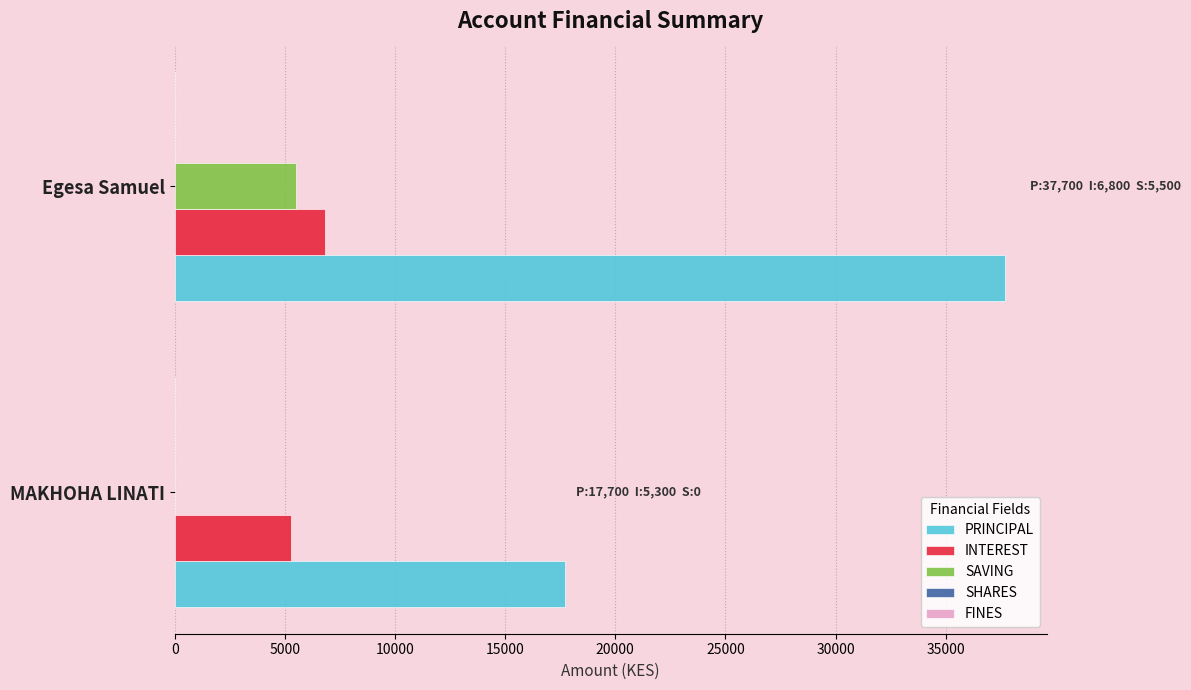

Which series has the widest spread of values?

PRINCIPAL